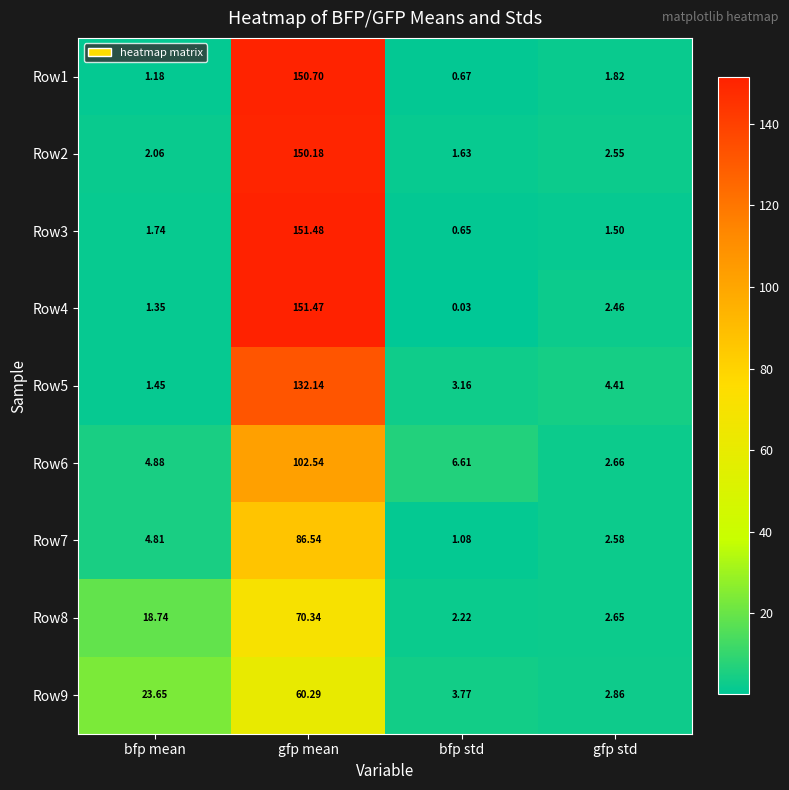

At how many categories does at least one series exceed 92?

1